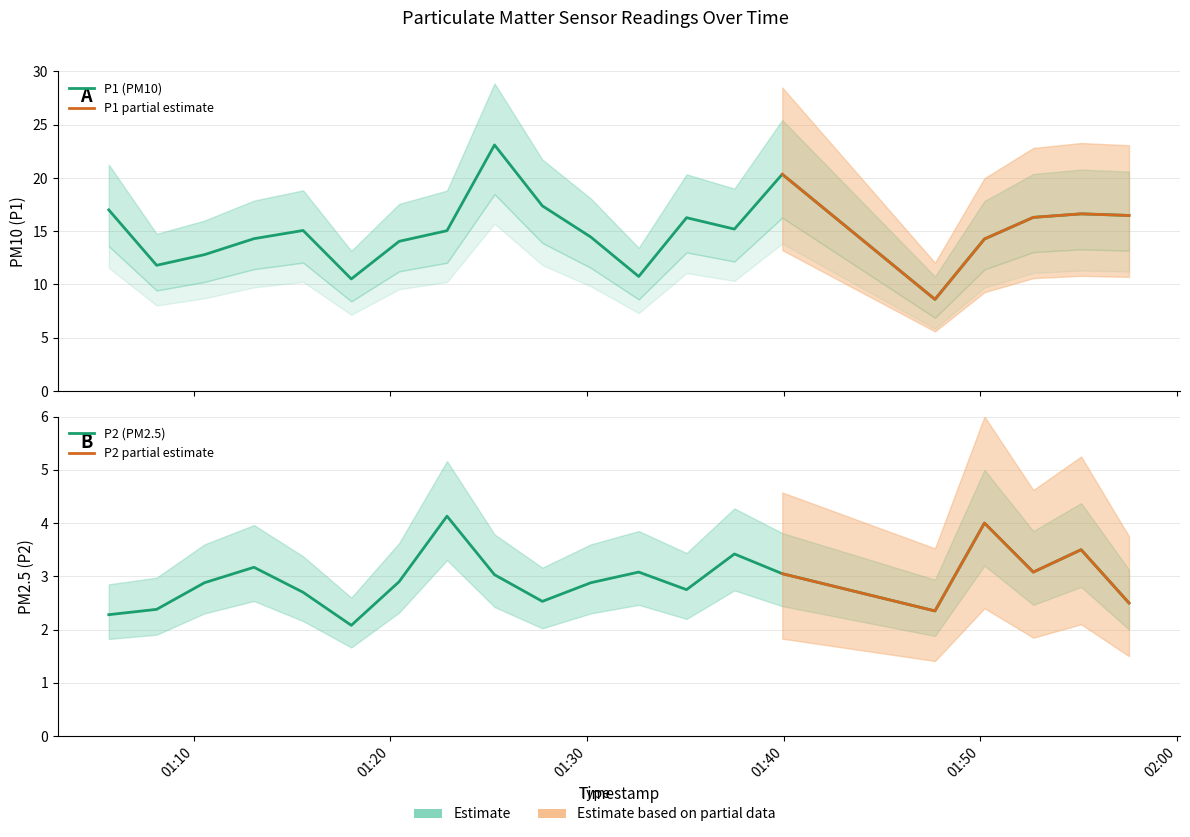

What is the maximum value for P1?

23.1